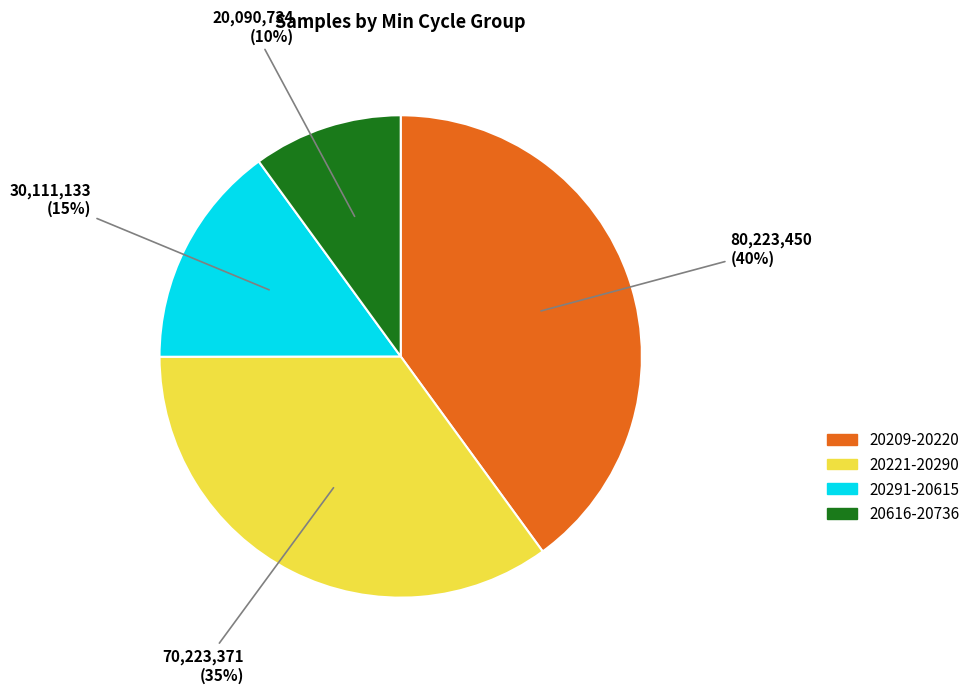

To the nearest percent, what is the difference between the largest and smallest slice percentages?

30%